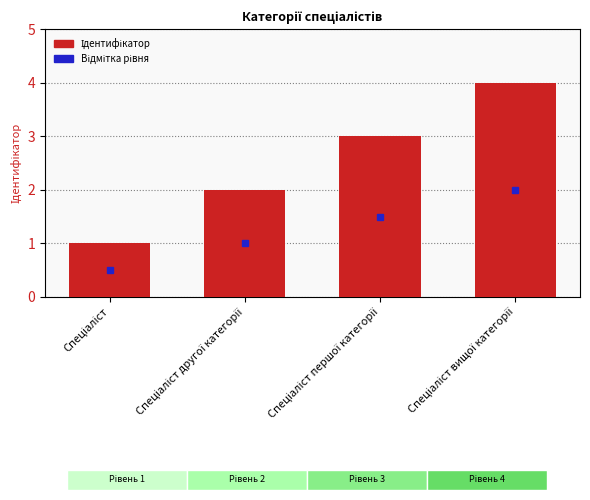

How many distinct data groups are displayed?

1